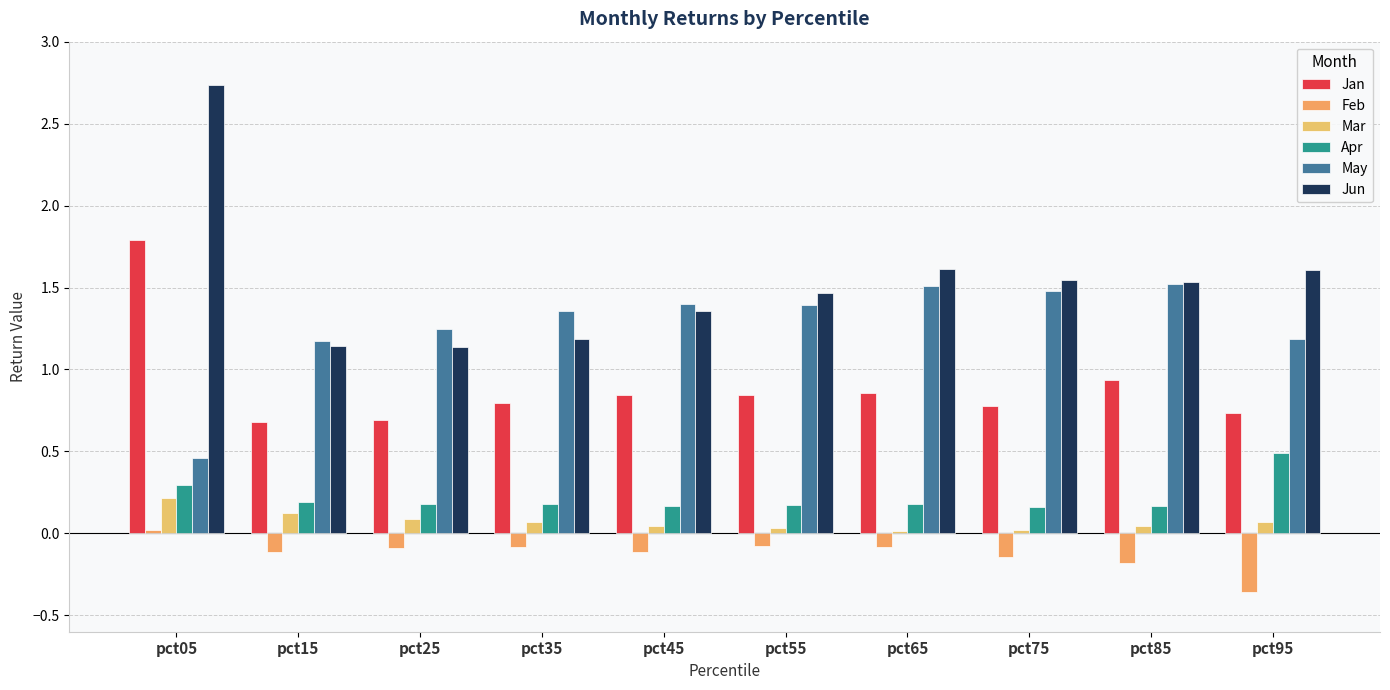

What is the minimum value shown in the chart?

-0.4